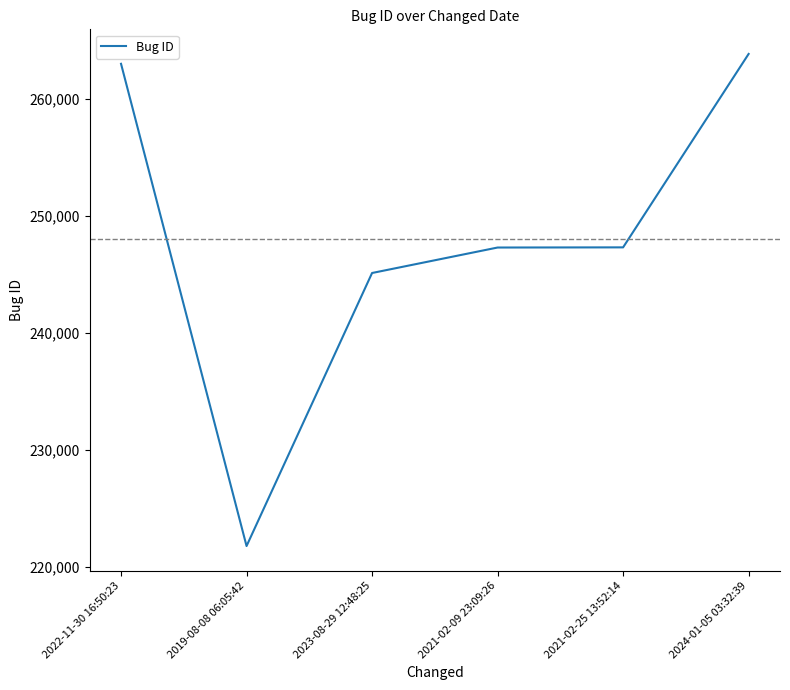

What is the average value?

248053